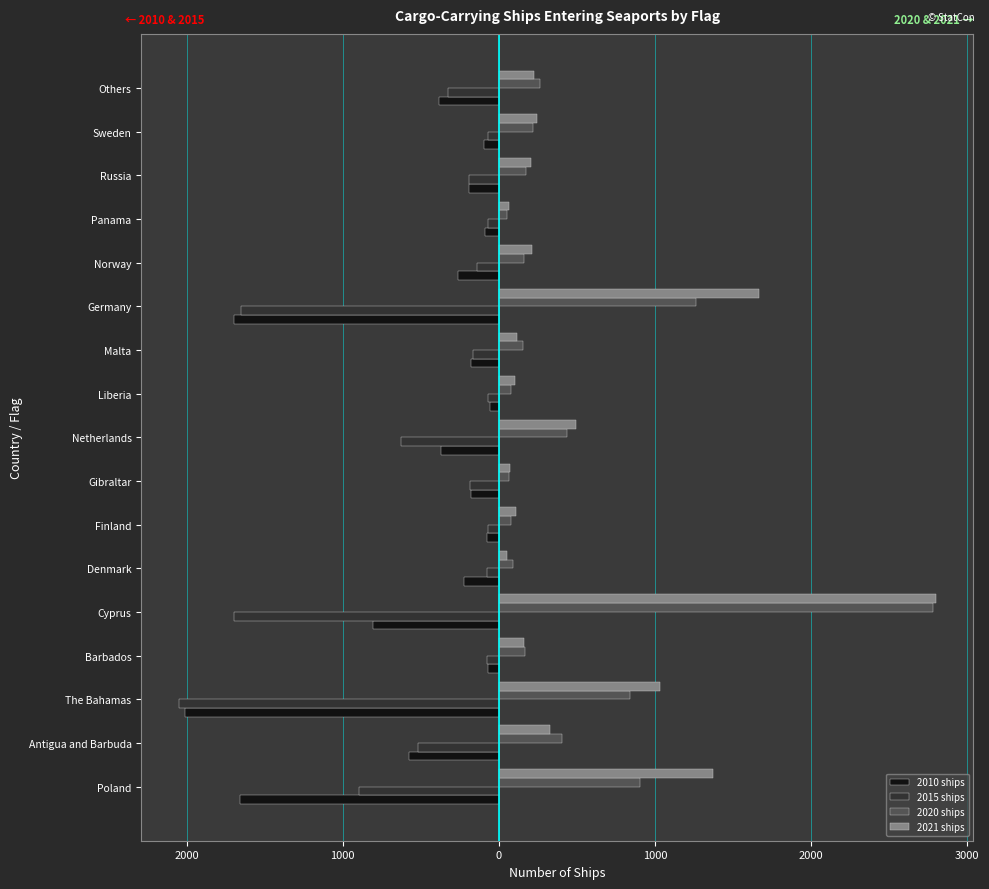

What are all the series names shown in the legend?

2010 ships, 2015 ships, 2020 ships, 2021 ships